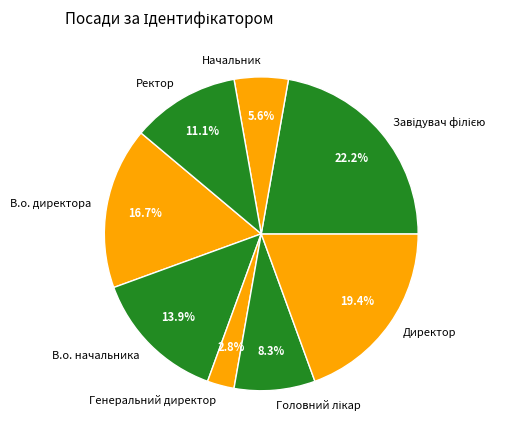

Combined, do Директор and Генеральний директор account for over 50%?

No